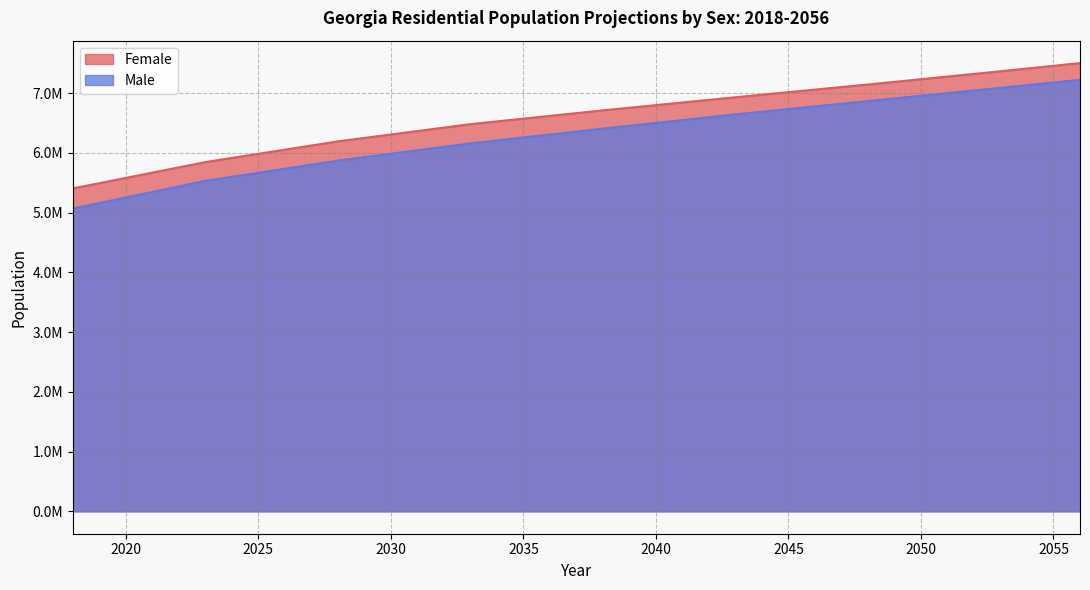

True or false: Male and Female cross at least once.

False